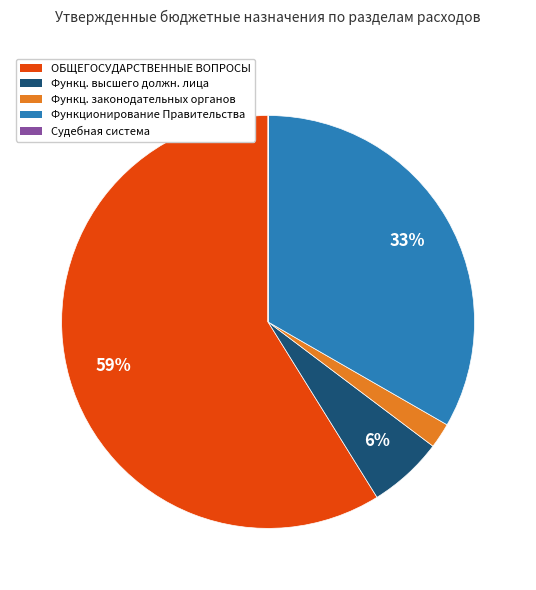

To the nearest percent, what is the difference between the largest and smallest slice percentages?

59%